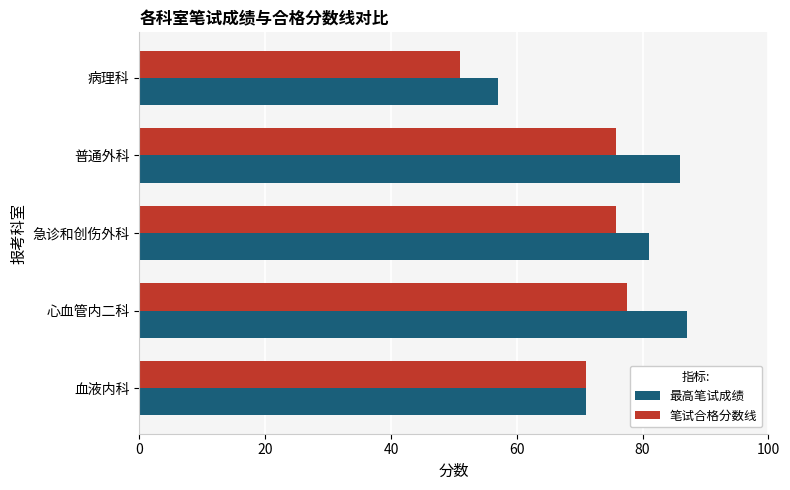

What is the difference between the second highest and second lowest values in the 最高笔试成绩 series?

15.0